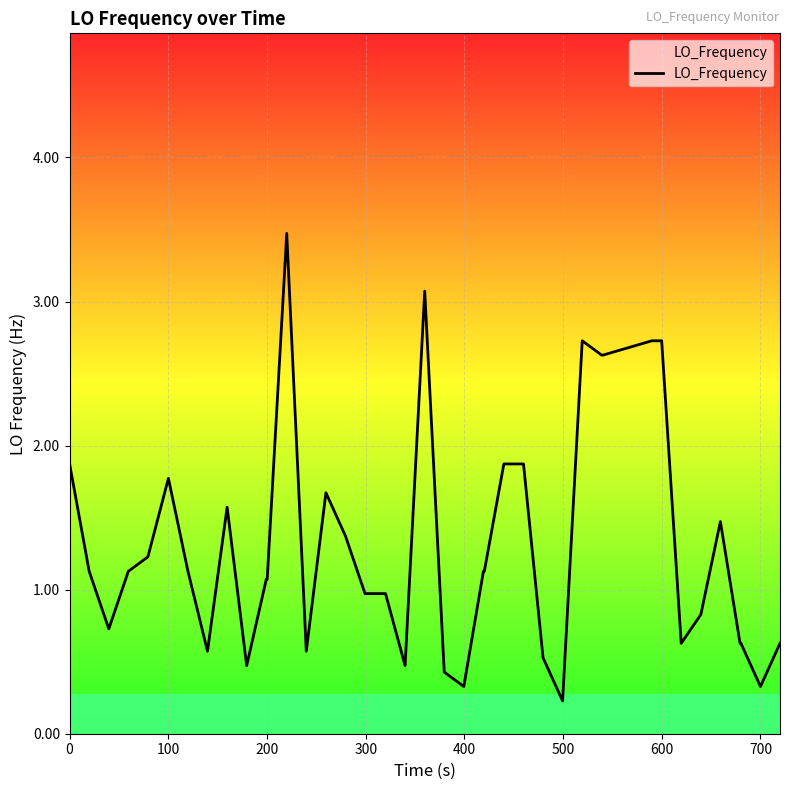

What is the difference between the maximum and minimum values?

3.2